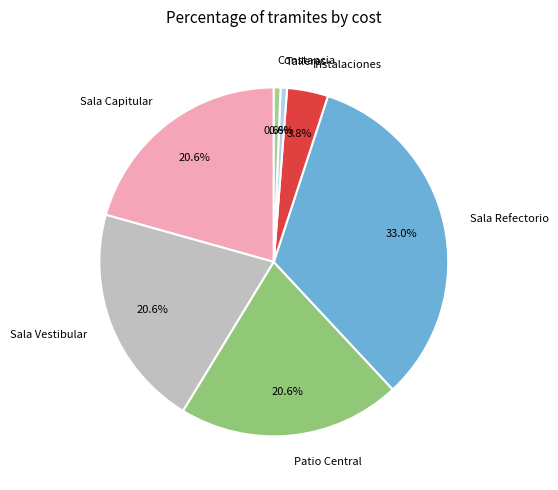

What is the largest slice in the pie chart?

Sala Refectorio